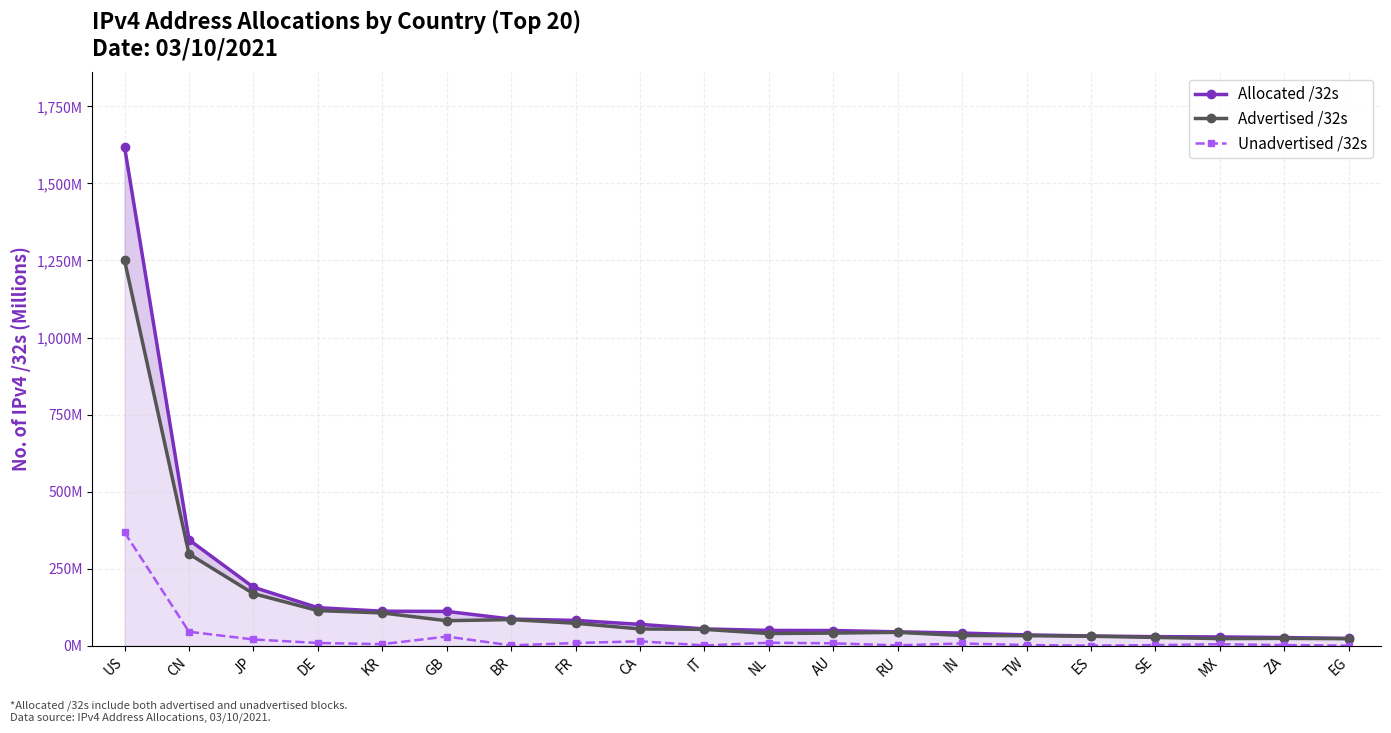

What is the lowest value of the Advertised /32s series?

23.3